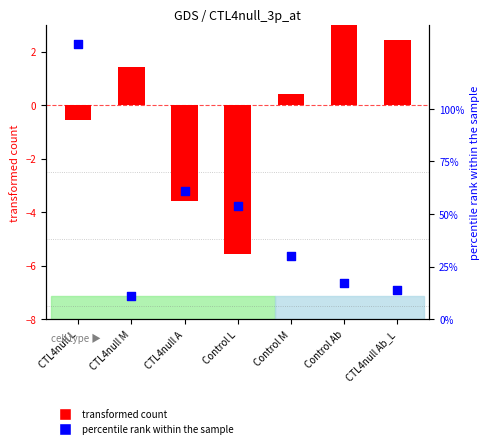

What are all the series names shown in the legend?

transformed count, percentile rank within the sample